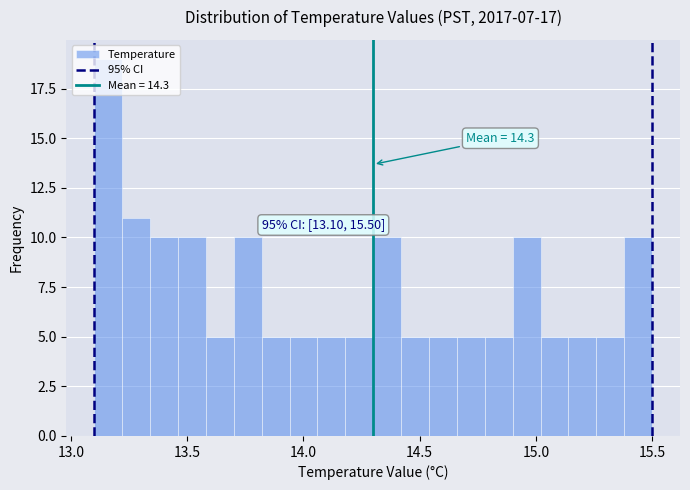

Around what value on the x-axis is the tallest bar? Give the approximate position of its centre, as read against the axis.

13.15